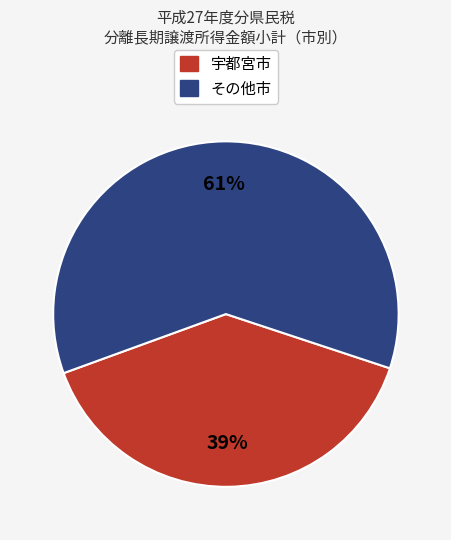

How many slices are in this pie chart?

2